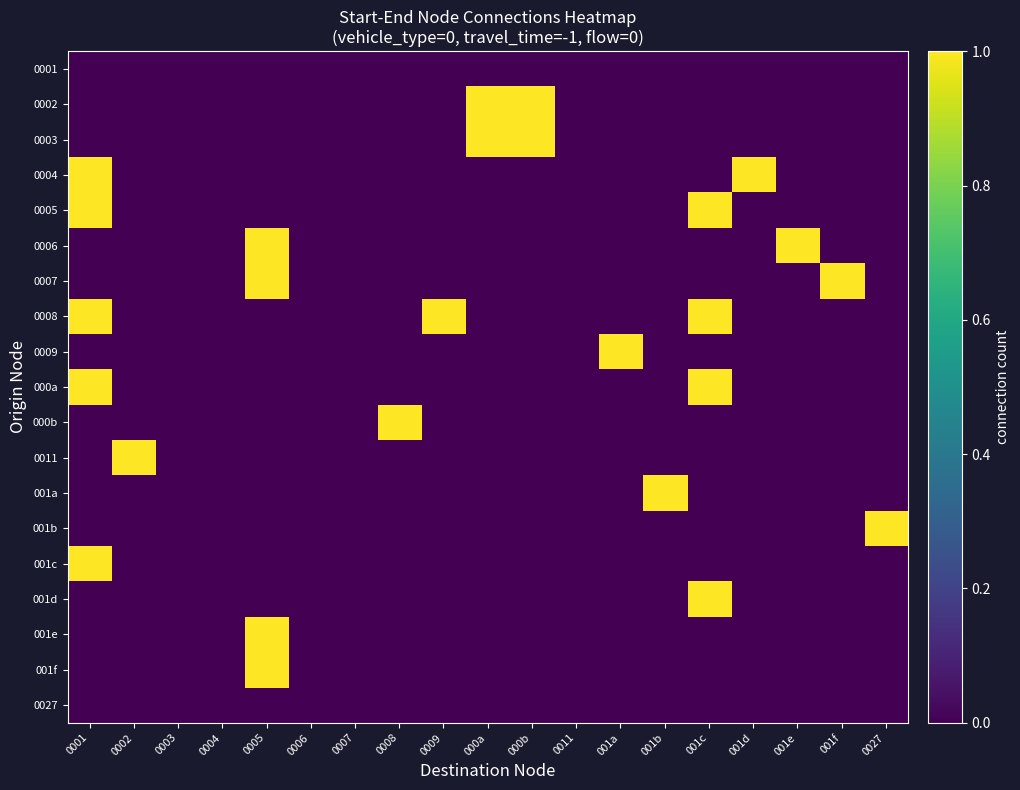

Which series has the largest range (max minus min)?

0002